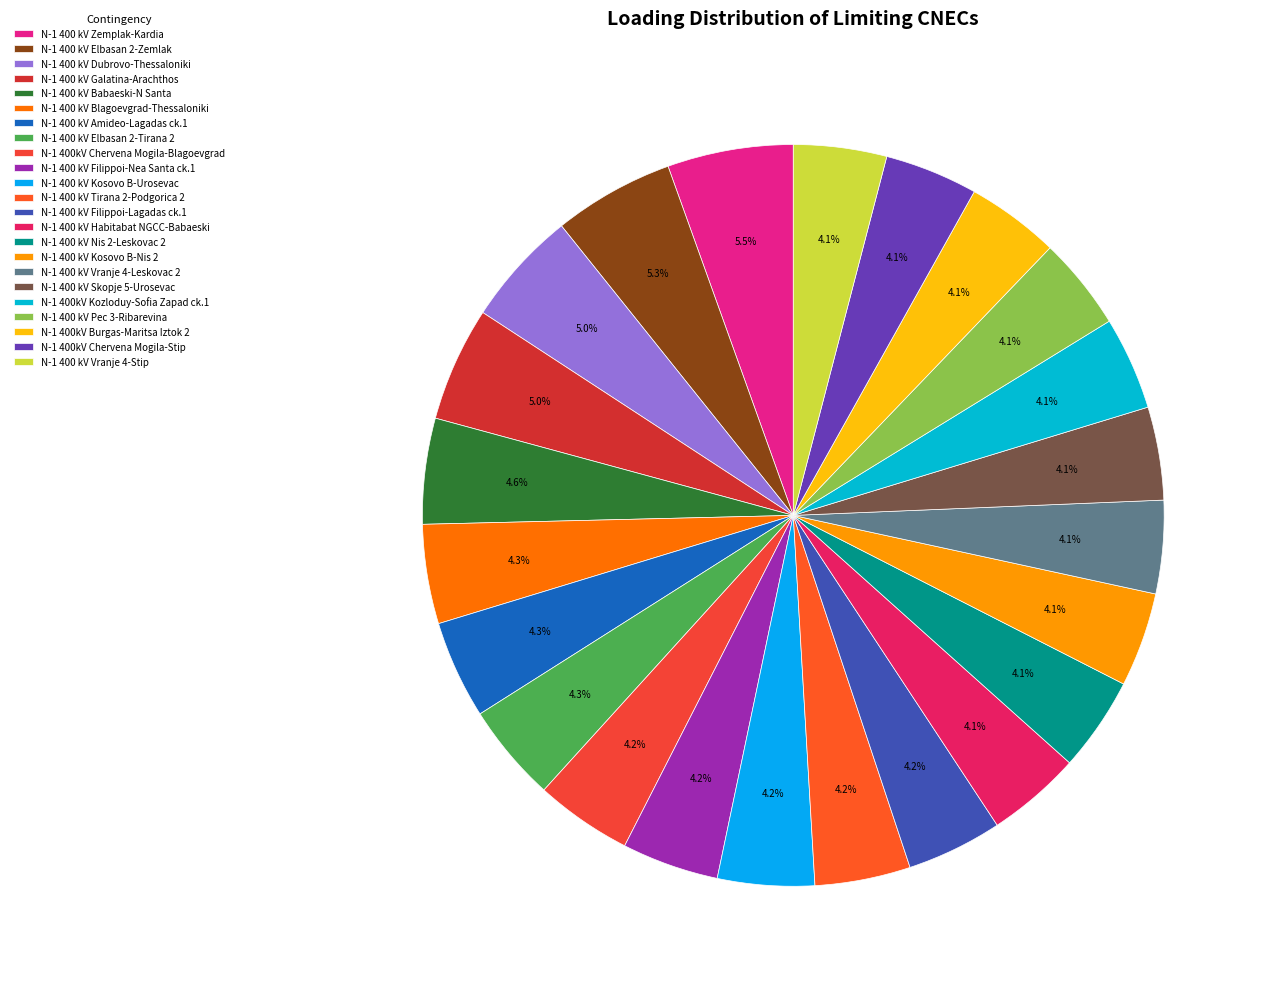

To the nearest percent, what percentage of the pie is N-1 400 kV Filippoi-Nea Santa ck.1?

4%